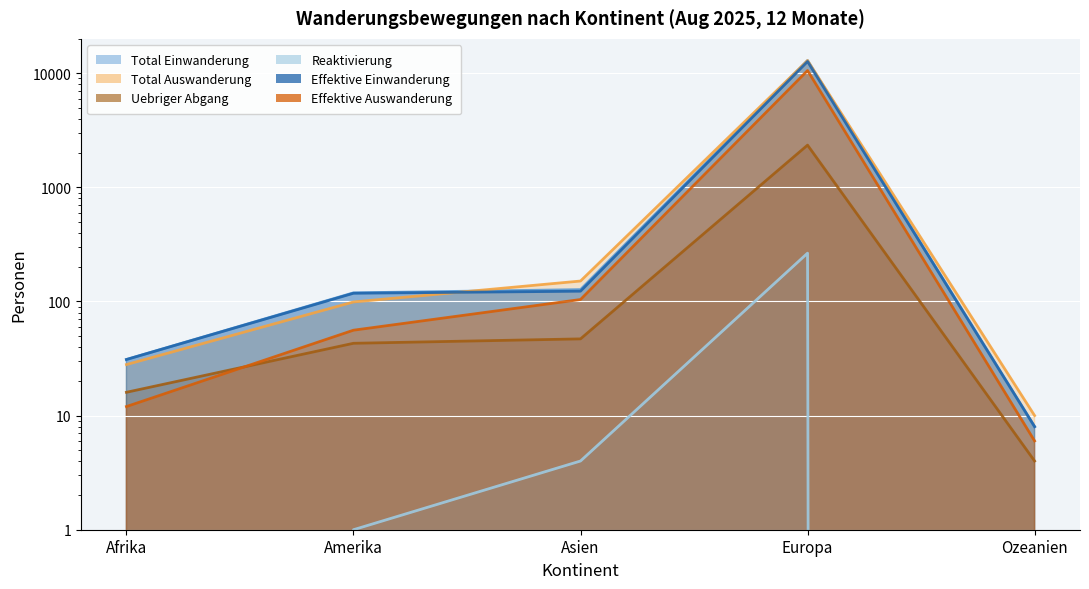

Where does the Total Einwanderung series first go above 119?

Asien